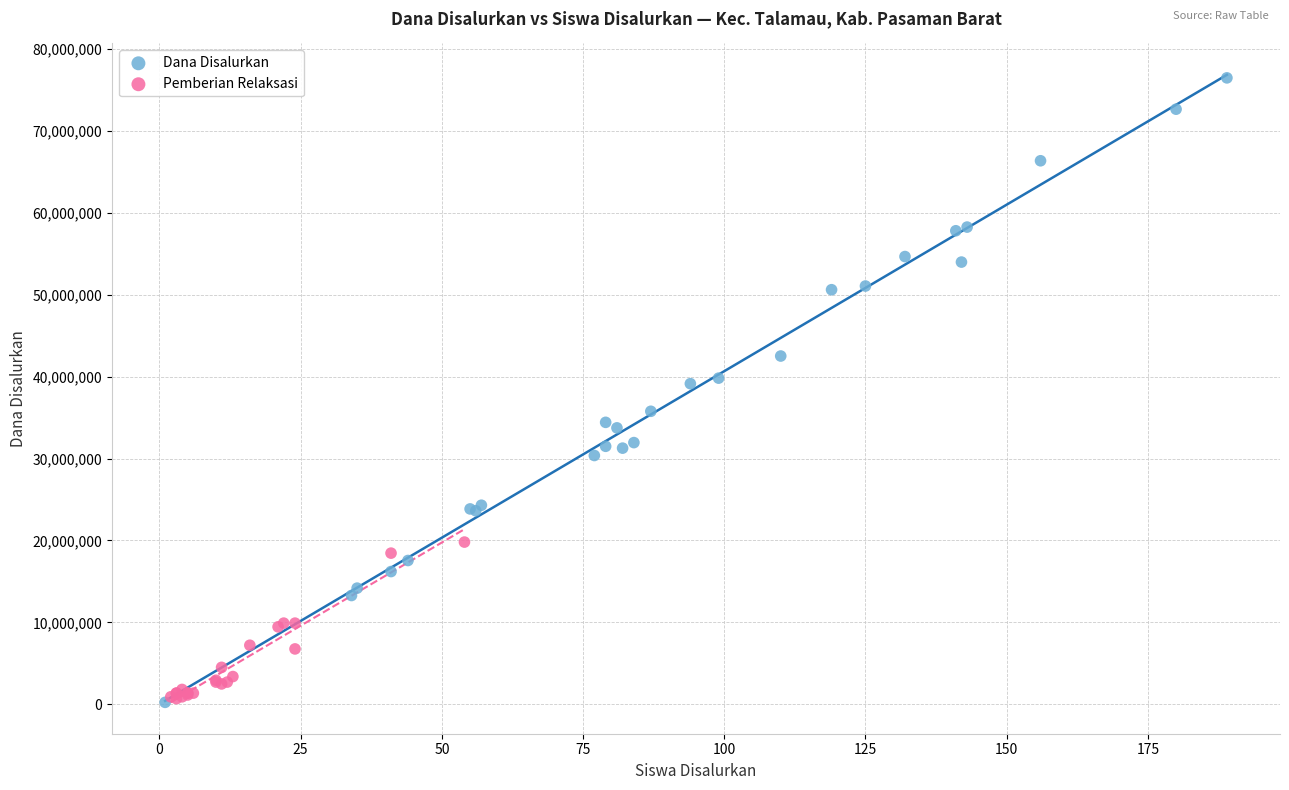

Which series contains the highest Y value?

Dana Disalurkan